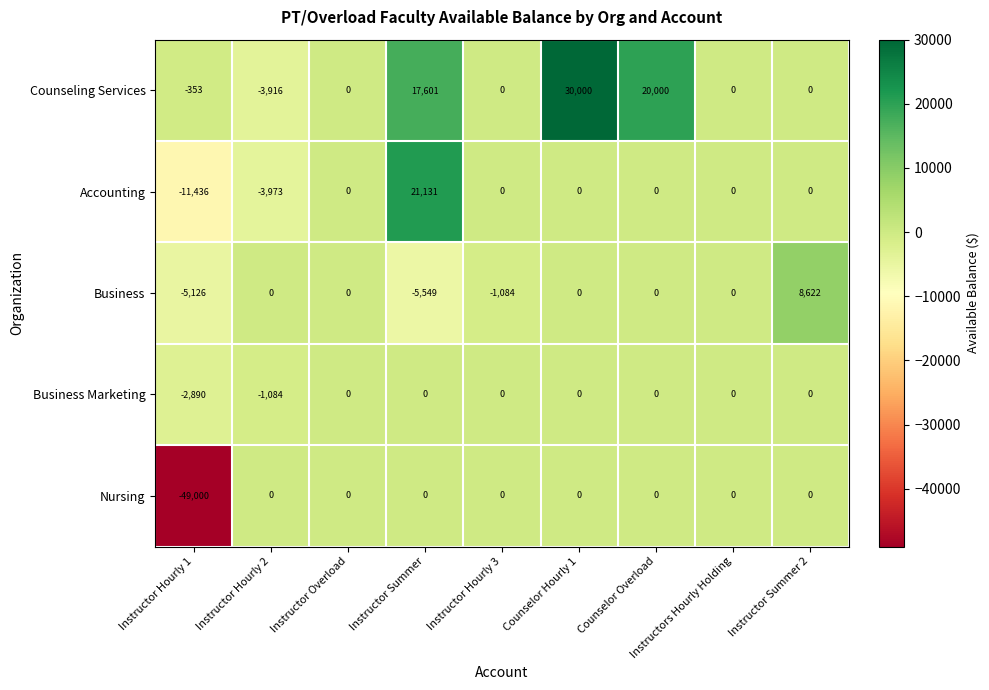

Is it true that Nursing equals -32256 at Counselor Overload?

False